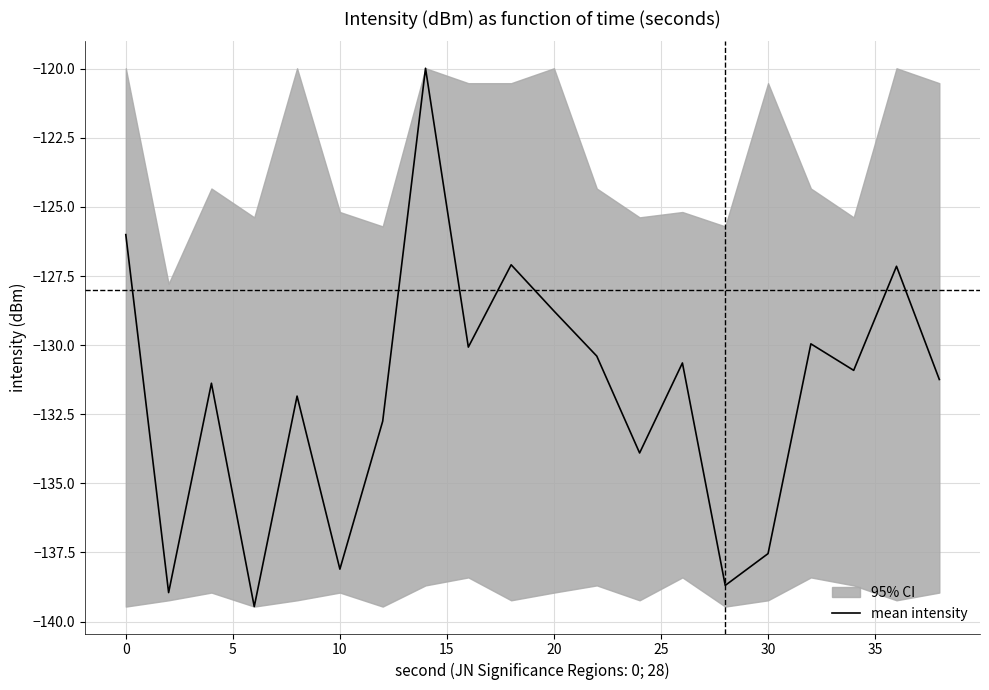

The value of mean intensity at 30 is -230.2. True or false?

False